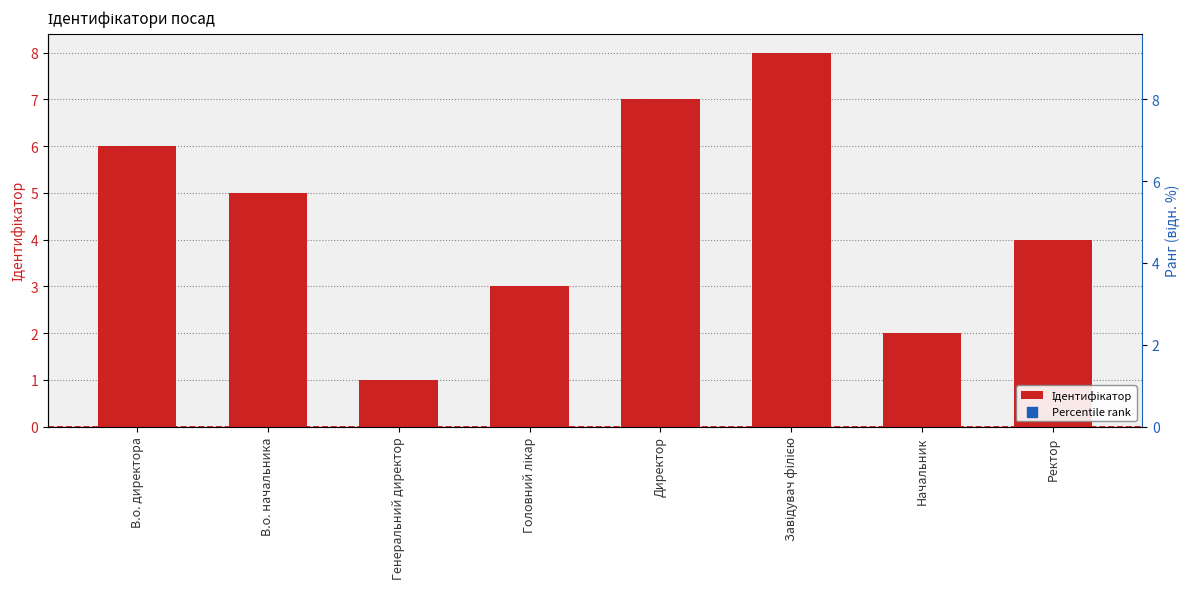

Which series contains the highest Y value?

Percentile rank